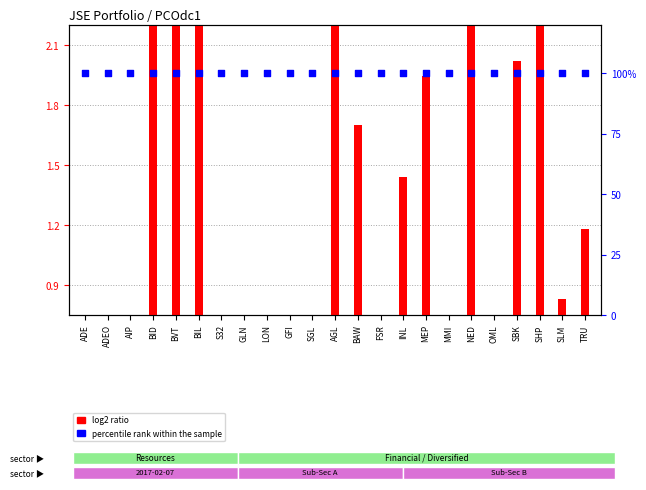

Which series contains the highest Y value?

percentile rank within the sample